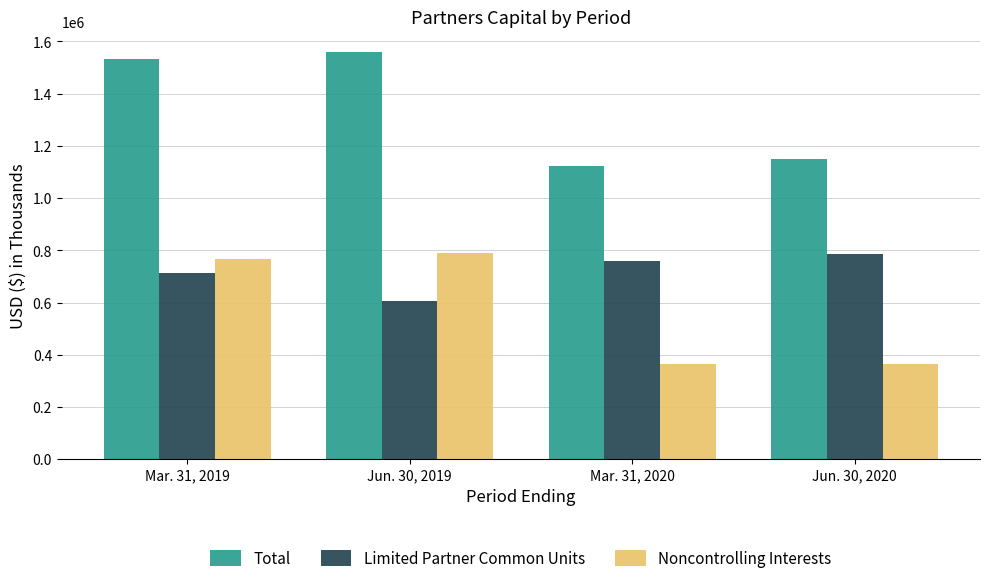

What is the spread (max minus min) of values at Jun. 30, 2020?

787584